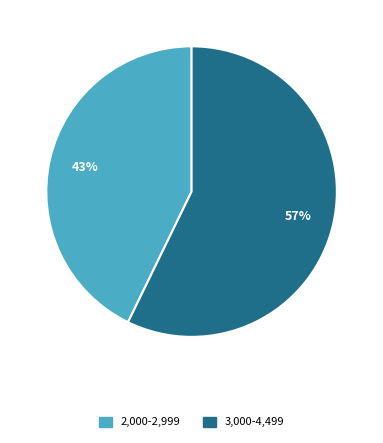

How many segments does this pie chart have?

2